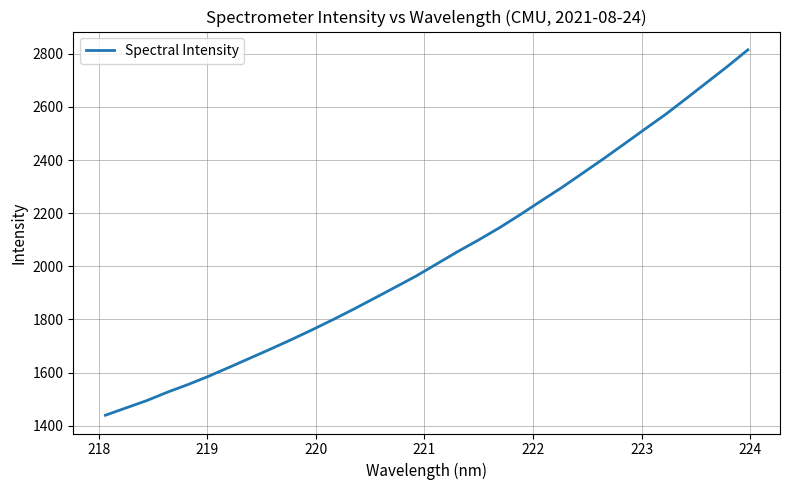

How many values are below 2010?

16